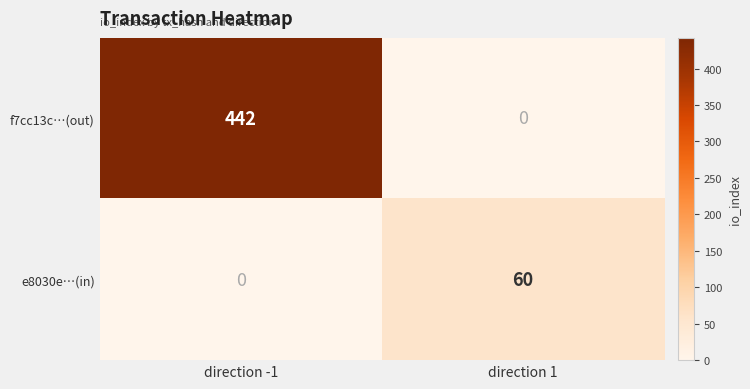

Rank the series by their average value, from lowest to highest.

e8030e…(in), f7cc13c…(out)